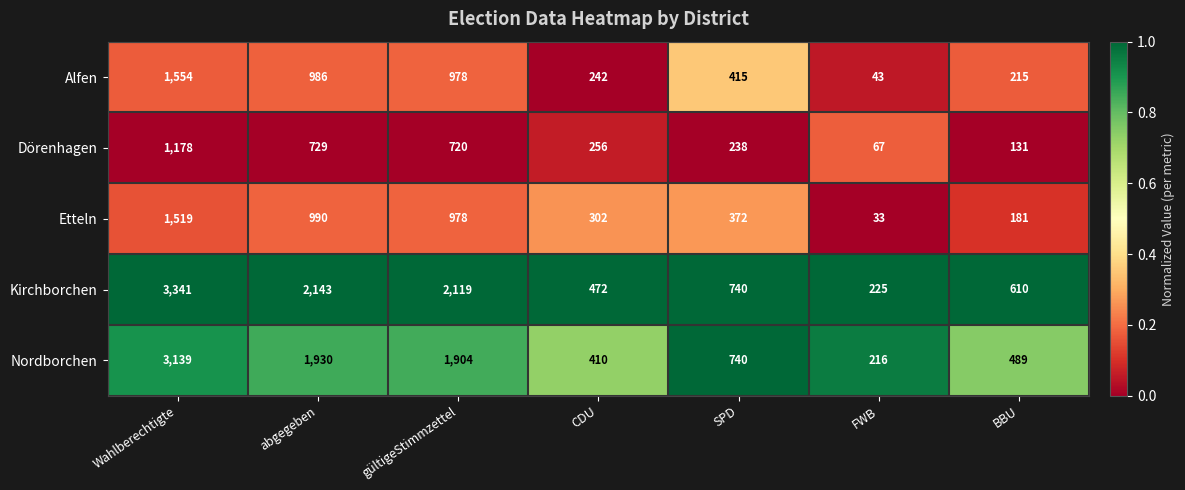

What is the difference between the highest and lowest values at BBU?

479